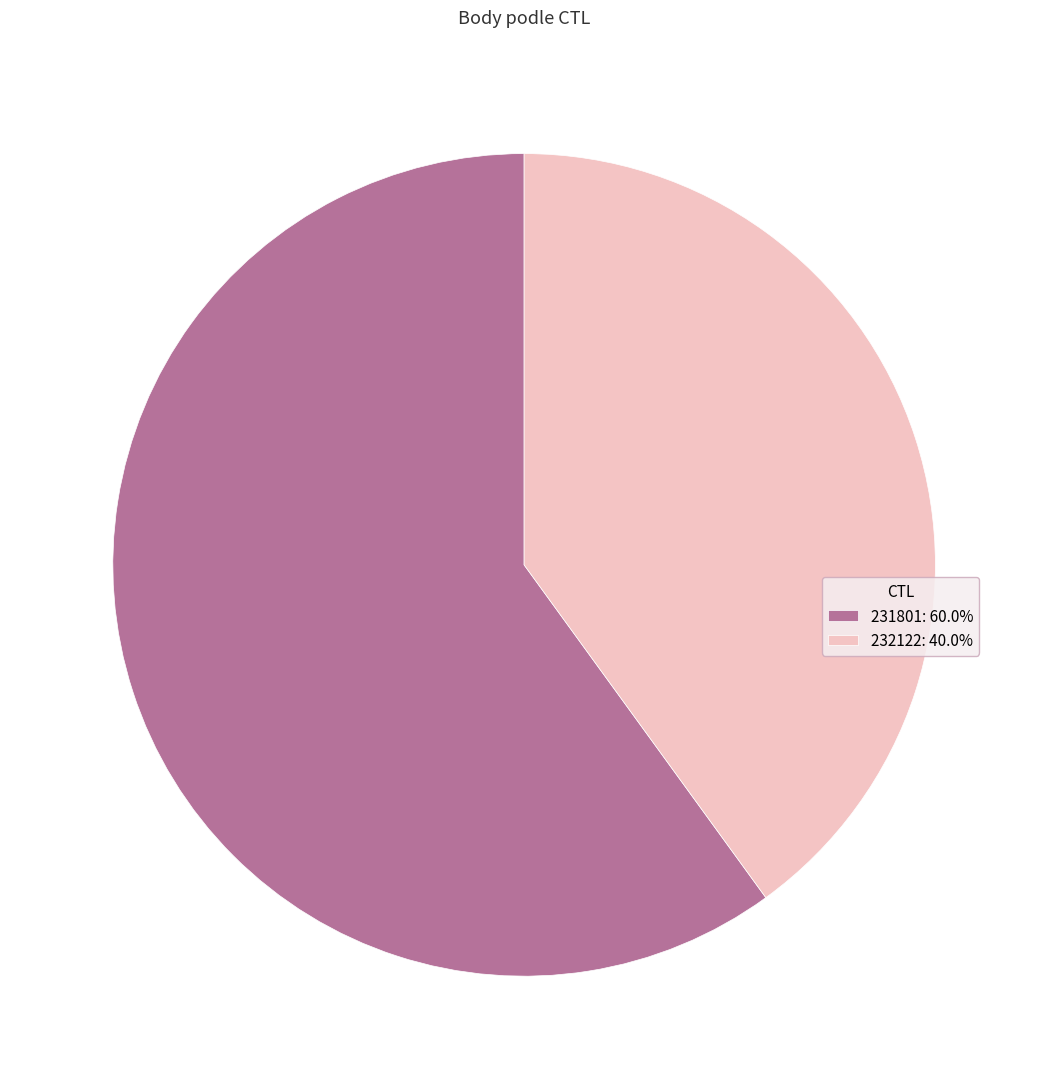

Combined, do 231801: 60.0% and 232122: 40.0% account for over 50%?

Yes